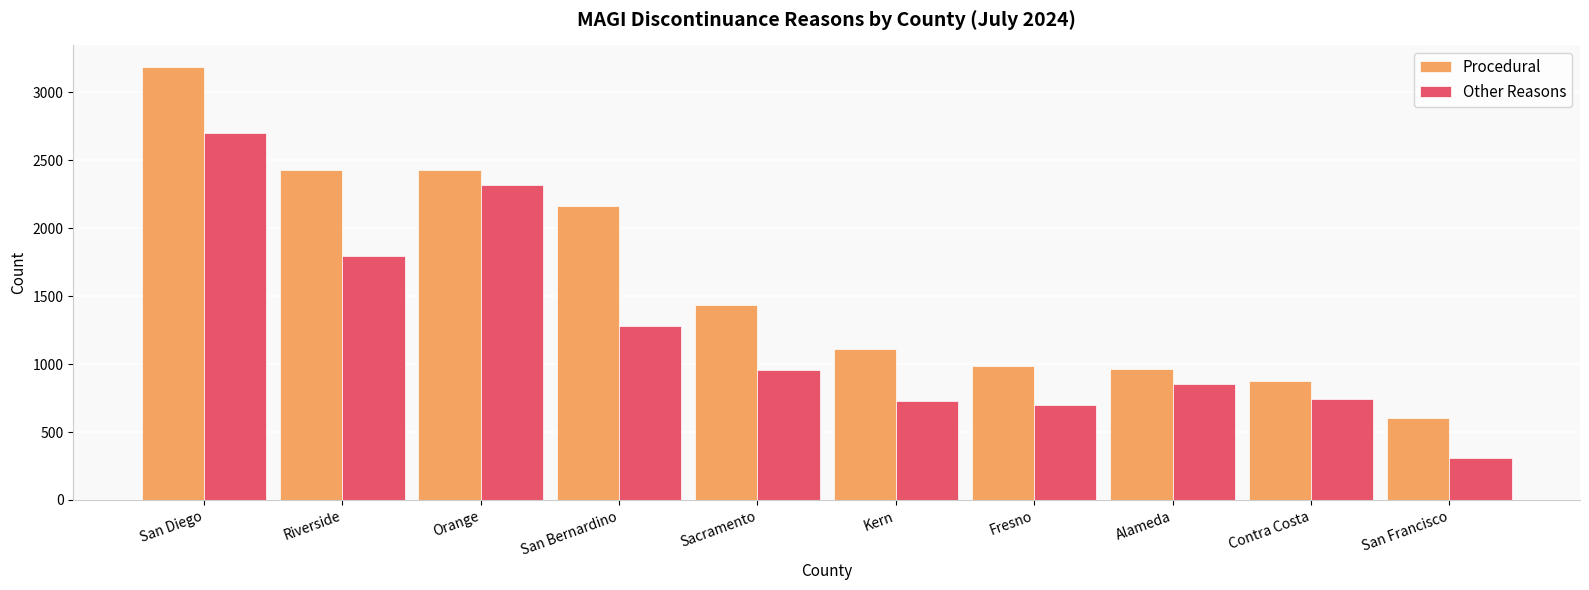

True or false: Other Reasons has a value of 160 at San Francisco.

False